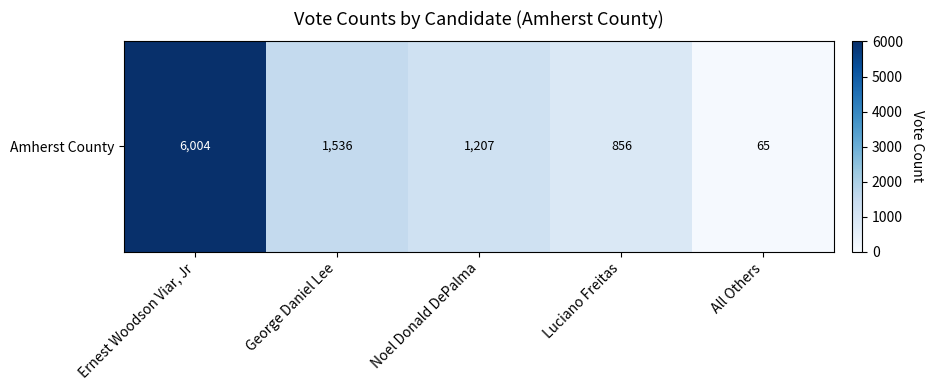

Which has a higher value, Luciano Freitas or Noel Donald DePalma?

Noel Donald DePalma